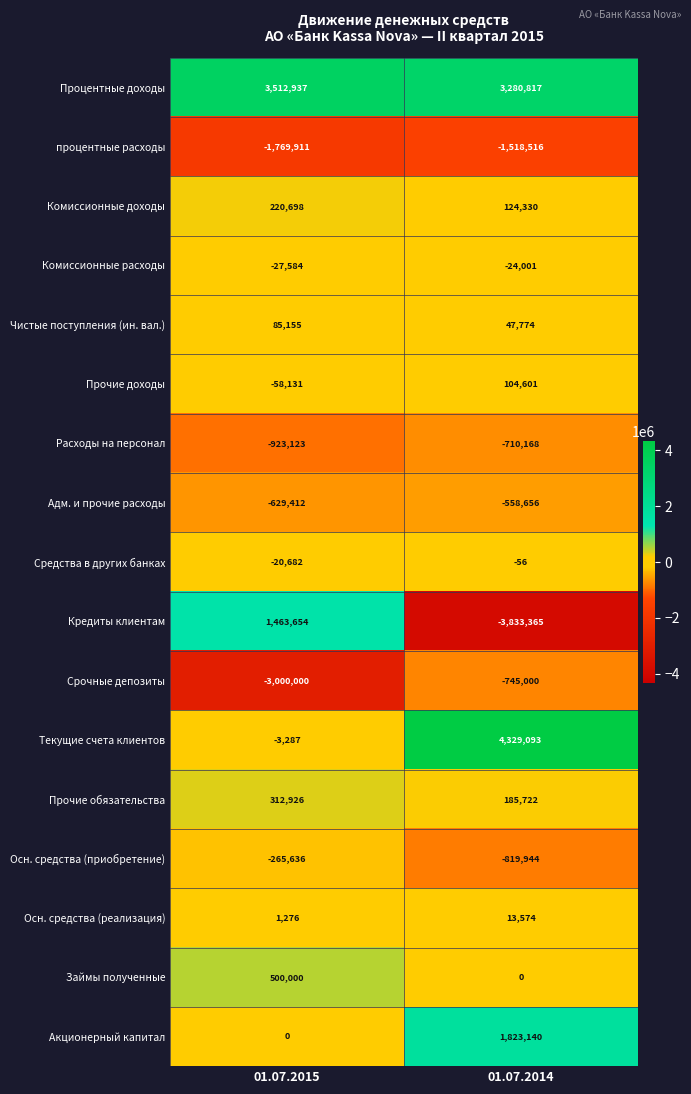

Is it true that Прочие обязательства equals 185722 at 01.07.2014?

True